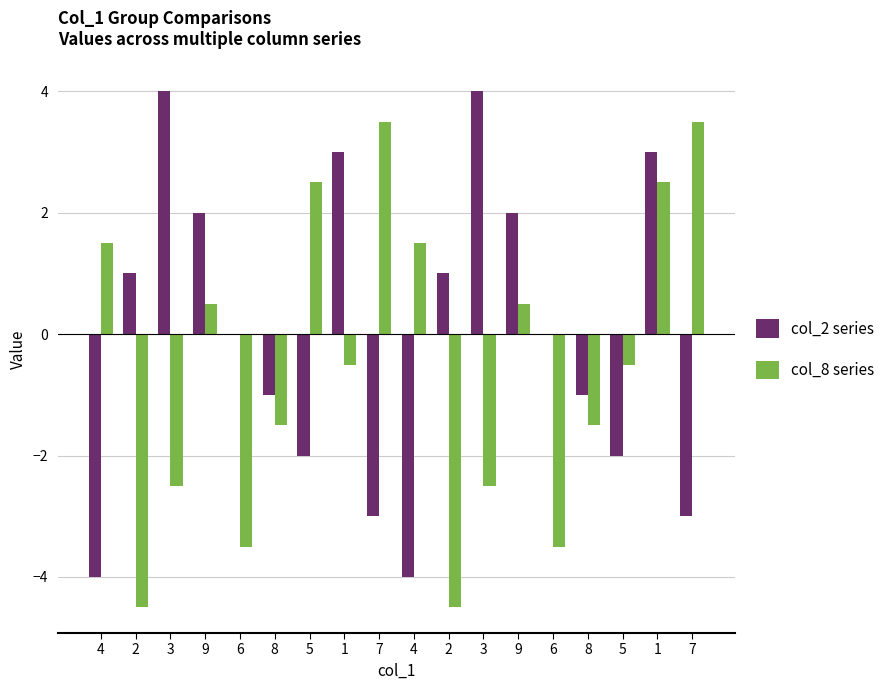

True or false: col_8 series has a value of -7.8 at 2.

False